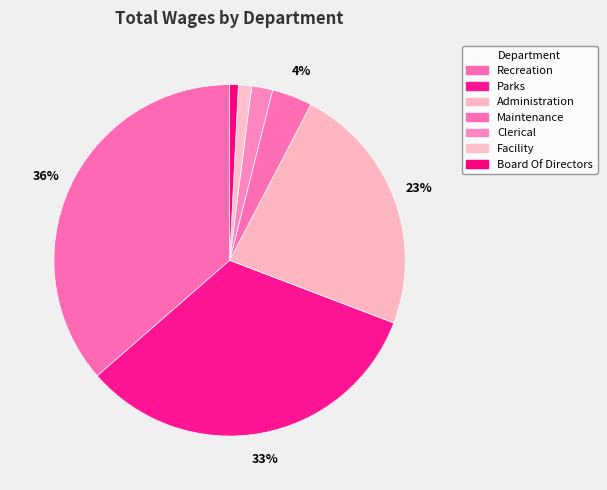

Which has a higher value, Parks or Facility?

Parks